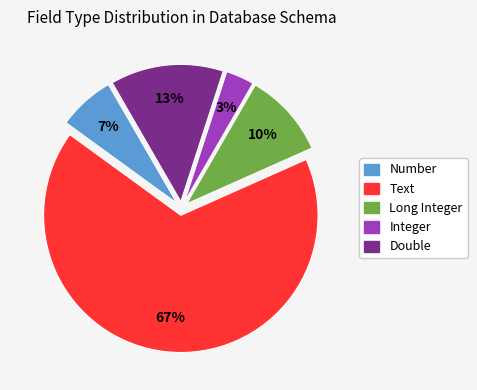

Does Number account for over 50% of the chart?

No